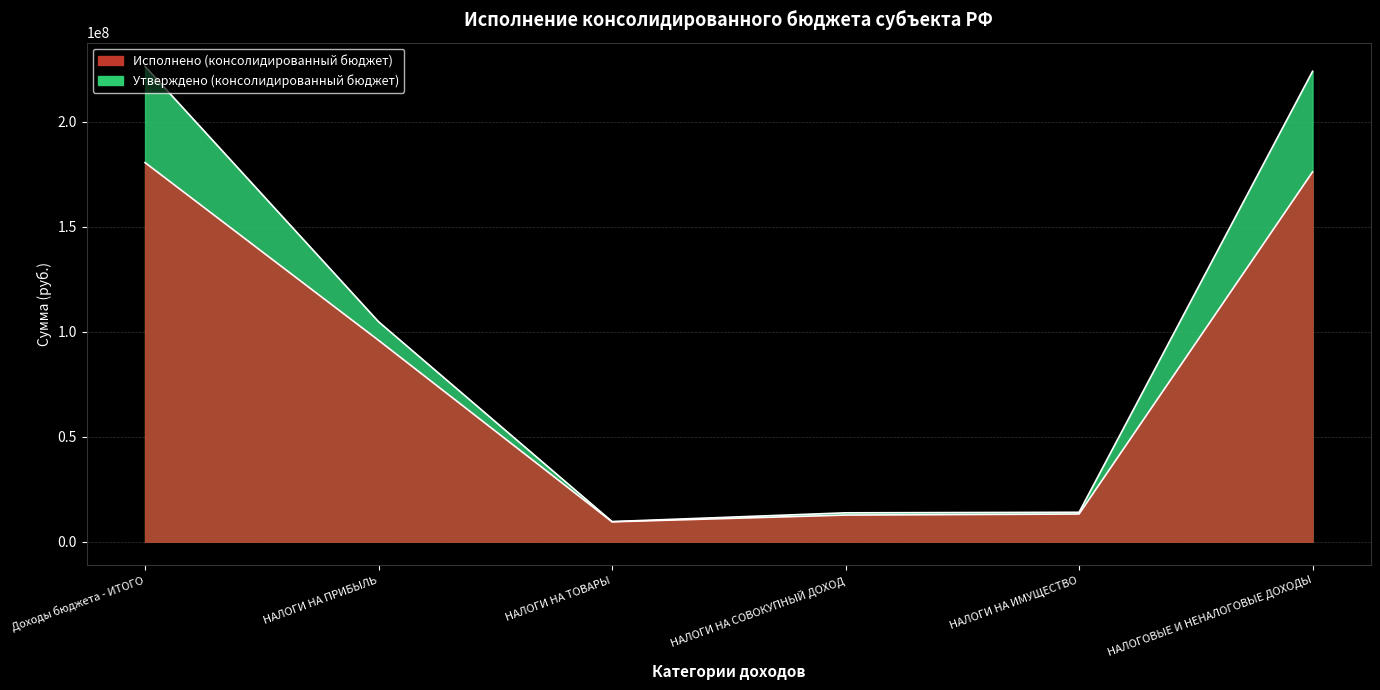

List the series in order of their overall mean, highest first.

Утверждено (консолидированный бюджет), Исполнено (консолидированный бюджет)